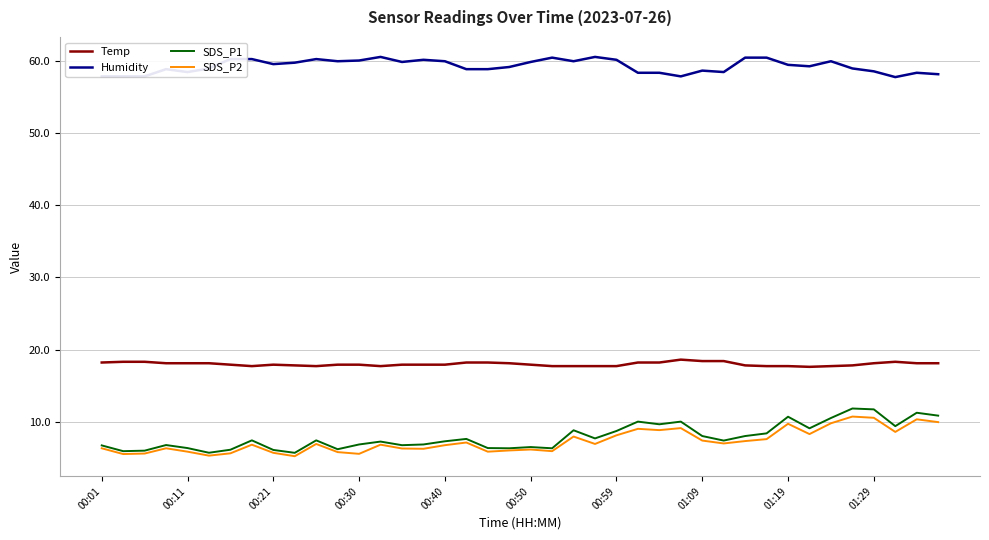

True or false: Humidity and SDS_P2 cross at least once.

False